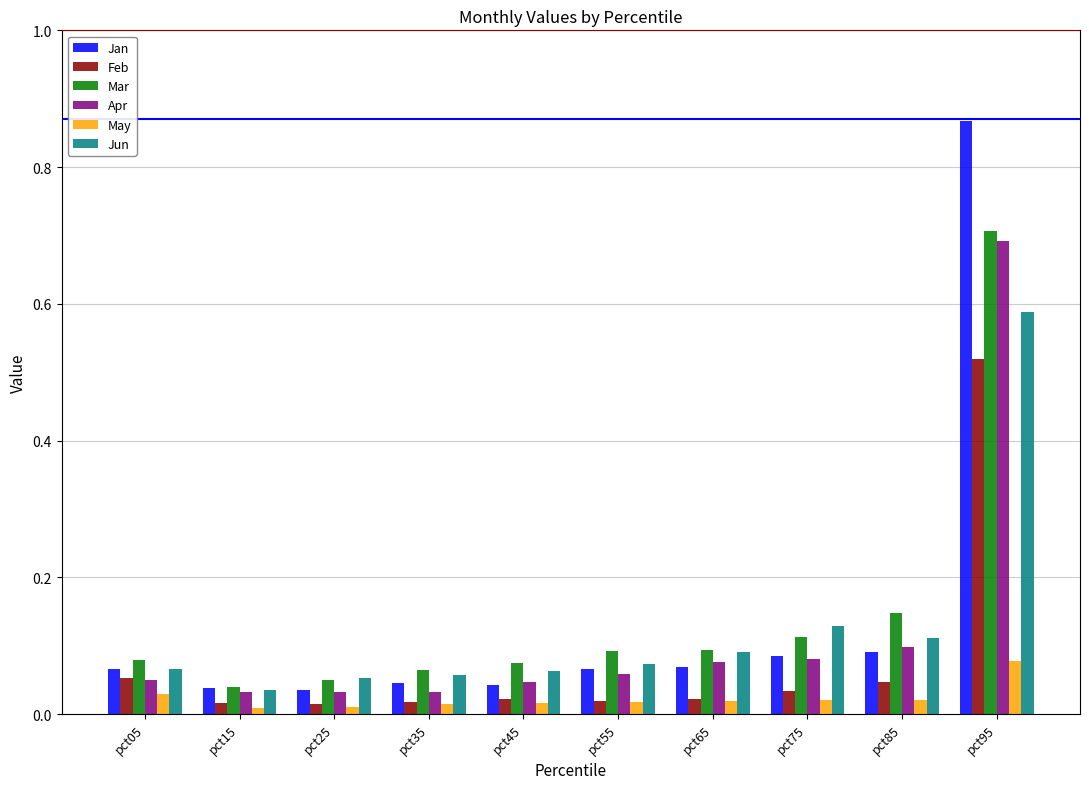

At which category is the sum across all series the highest?

pct95